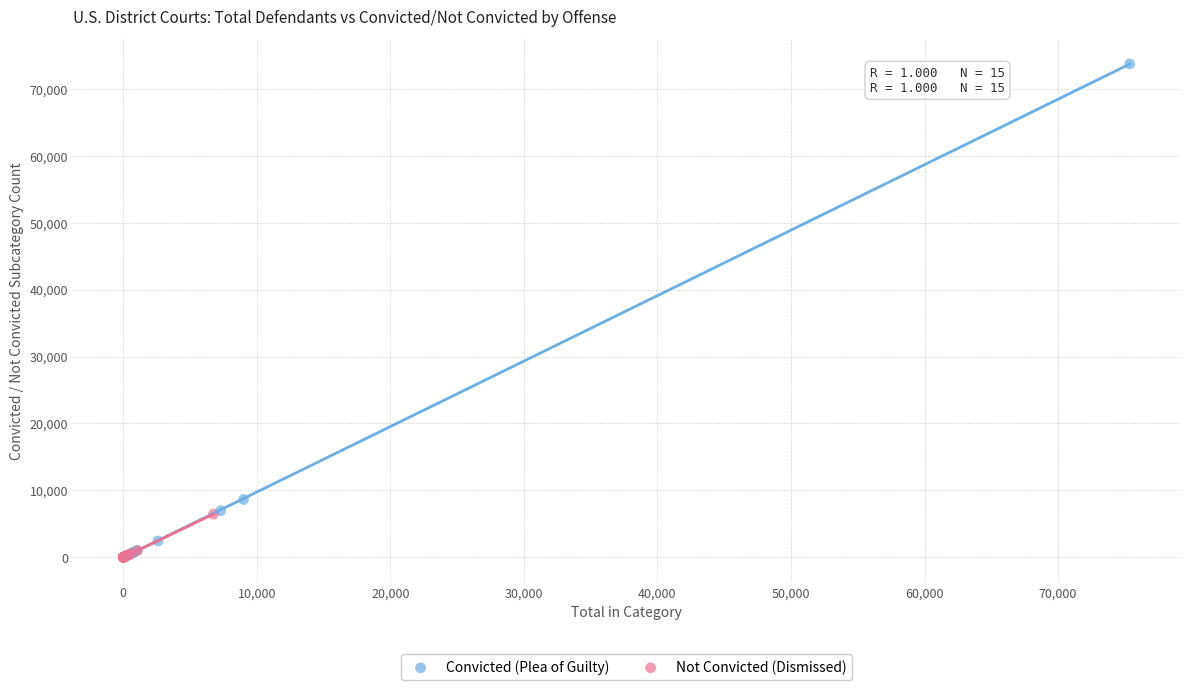

Which series has the largest Y range (max minus min)?

Convicted (Plea of Guilty)